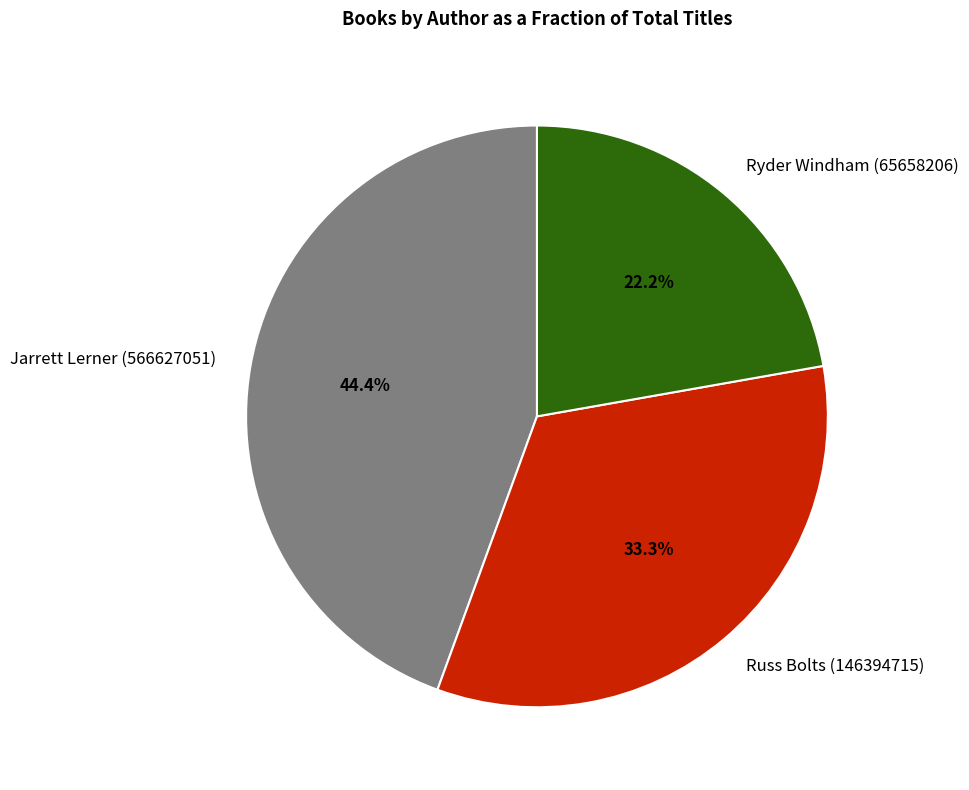

What percentage is NOT represented by Russ Bolts (146394715)?

66.7%